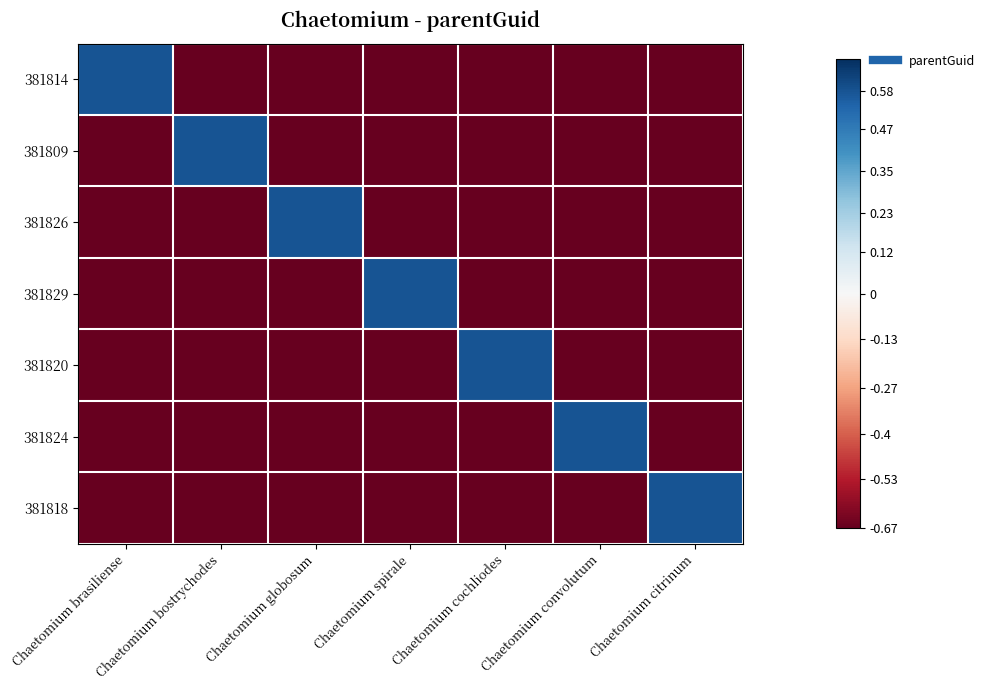

Between Chaetomium cochliodes and Chaetomium globosum, which is larger?

Chaetomium cochliodes